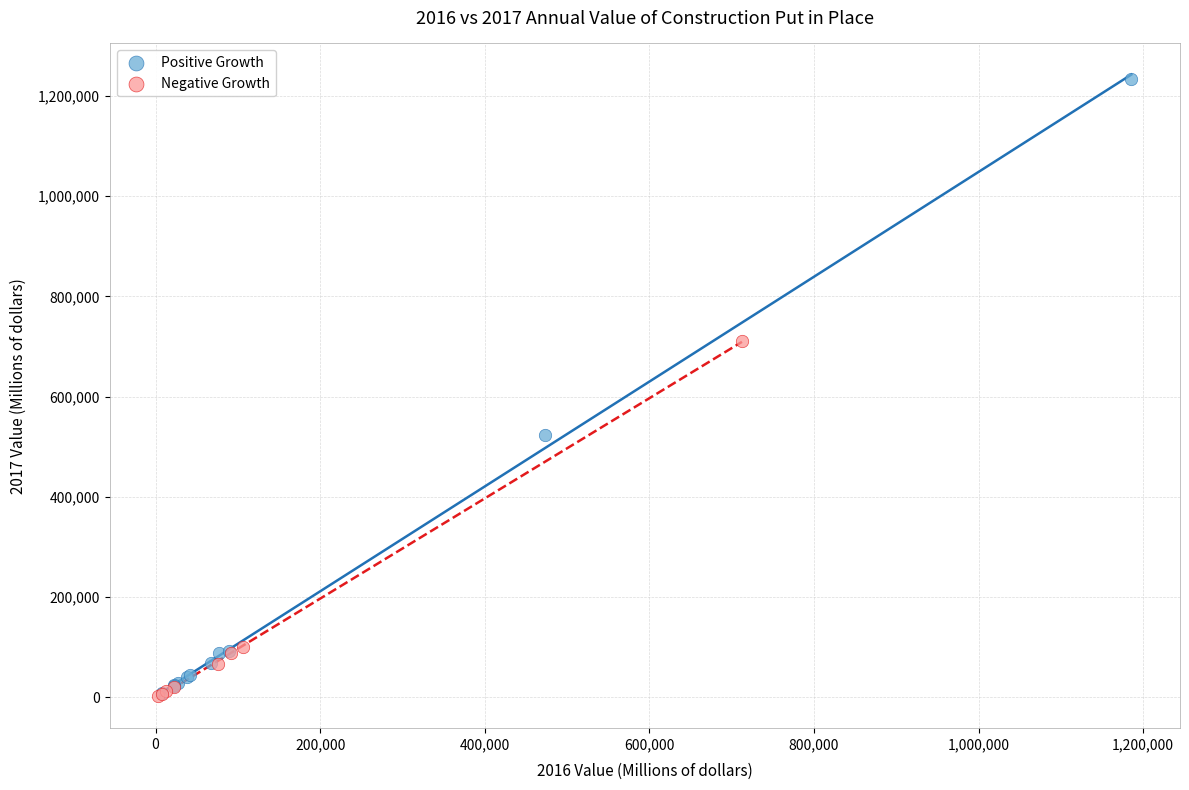

What are all the series names shown in the legend?

Positive Growth, Negative Growth